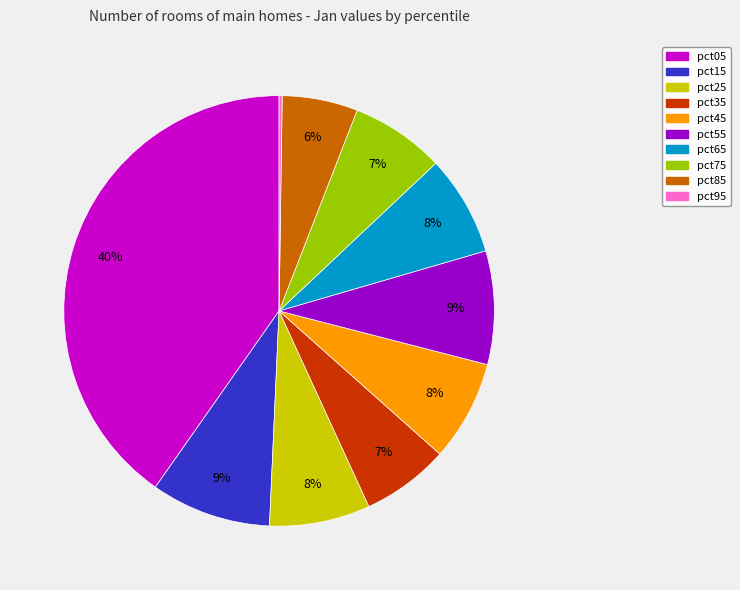

Combined, do pct65 and pct15 account for over 50%?

No